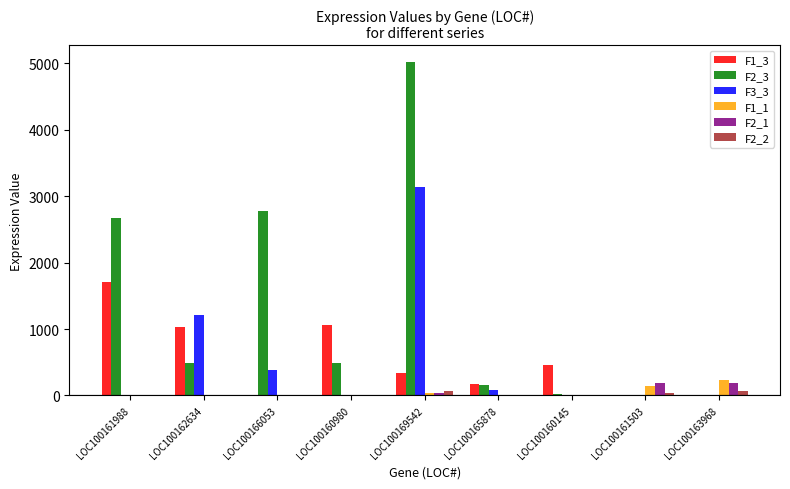

At which label does F2_2 first exceed 6?

LOC100169542